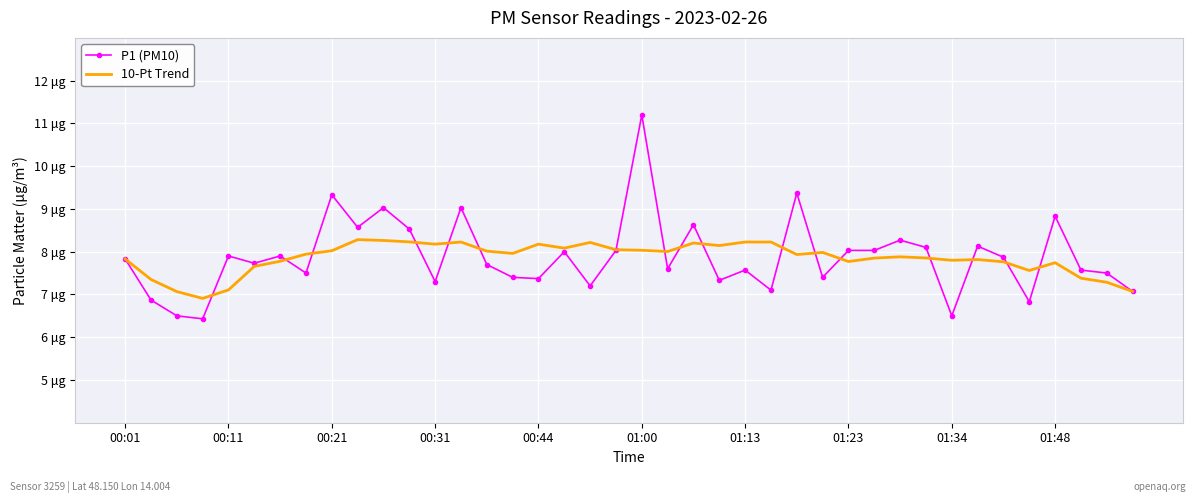

Where does the 10-Pt Trend series first go above 7?

00:01